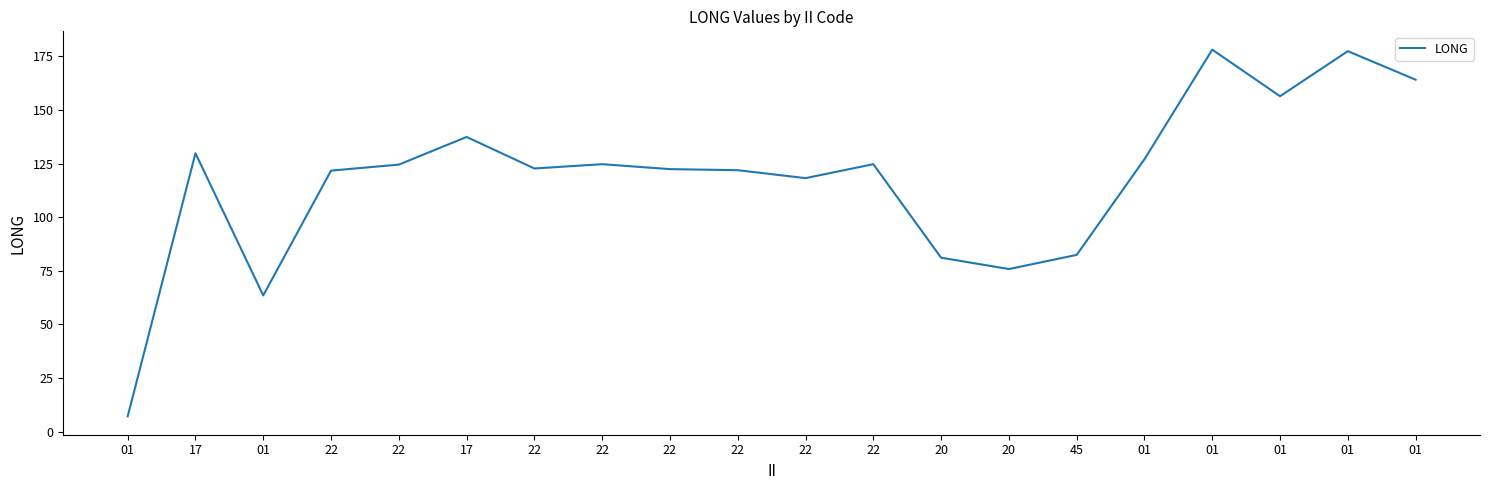

Rank the categories by value from highest to lowest.

01, 01, 01, 01, 17, 17, 01, 22, 22, 22, 22, 22, 22, 22, 22, 45, 20, 20, 01, 01